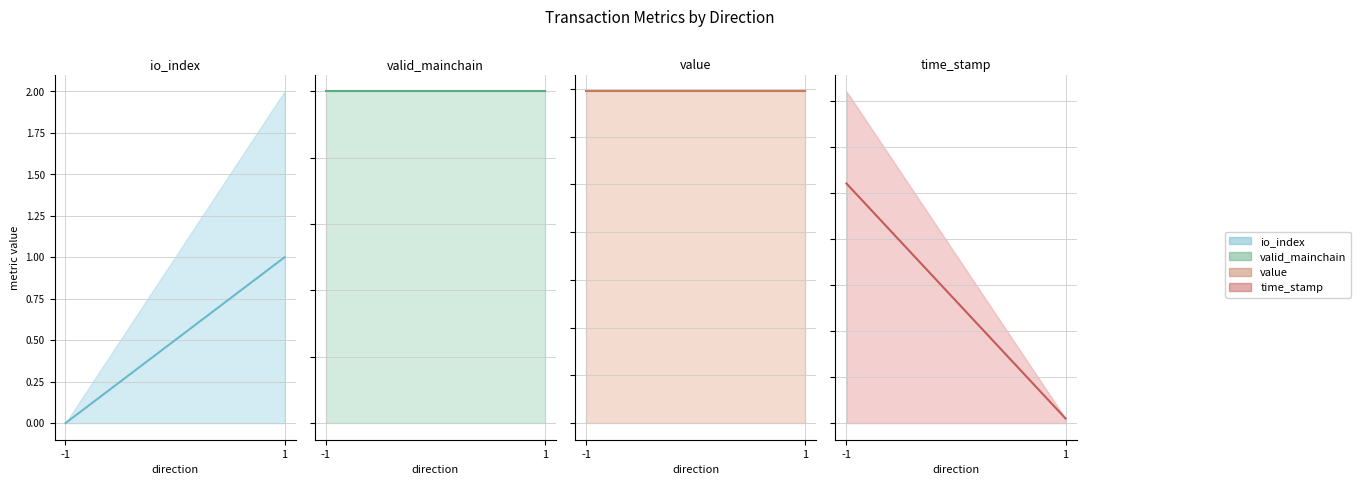

At which category does the chart reach its peak across all series?

-1